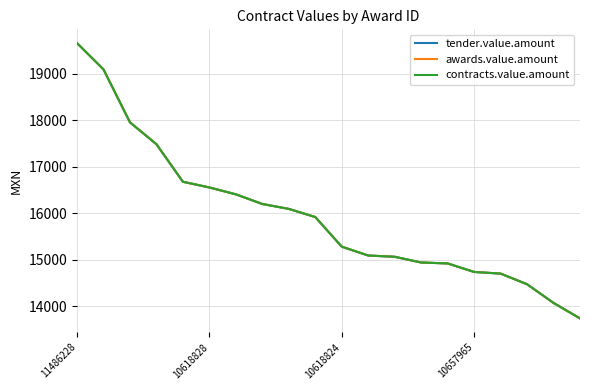

Is this an area chart (filled region under the line)?

No